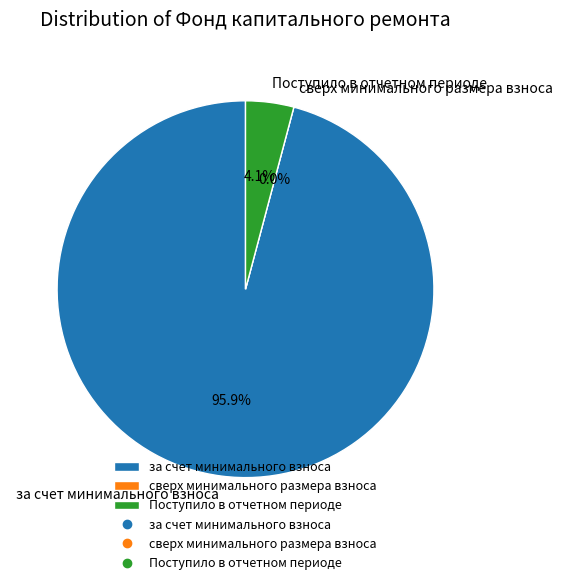

What percentage is NOT represented by сверх минимального размера взноса?

100.0%